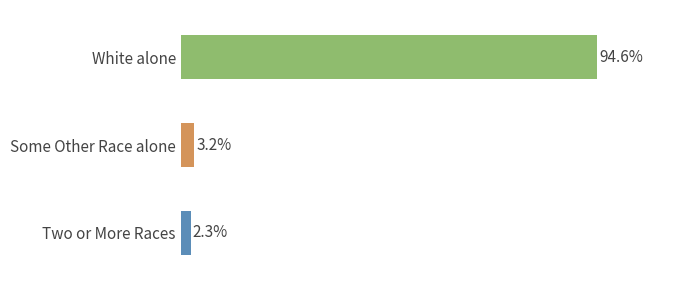

What is the greatest value displayed?

94.6